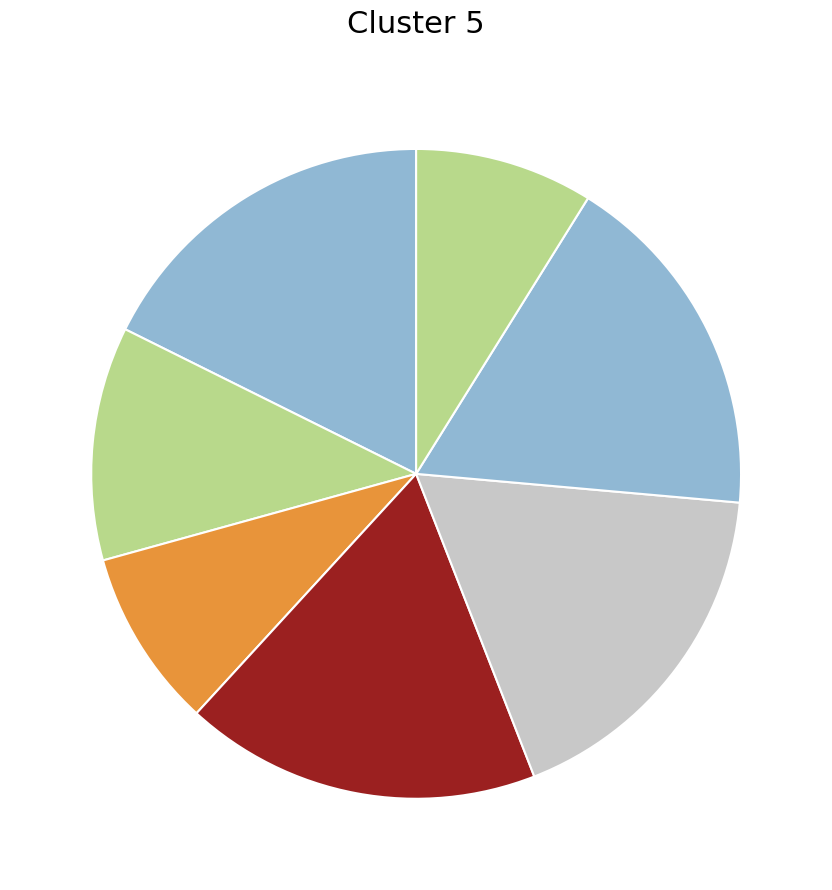

Rank the categories by value from lowest to highest.

Mon, Thu, Fri, Wed, Tue, Sun, Sat